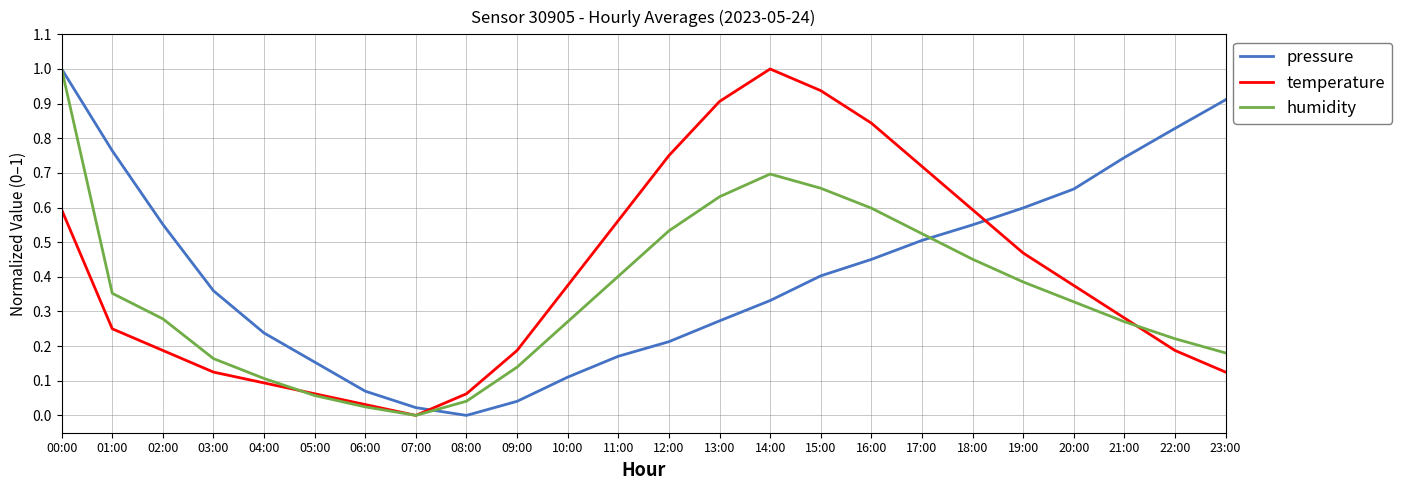

At which category does humidity reach its first local valley?

07:00